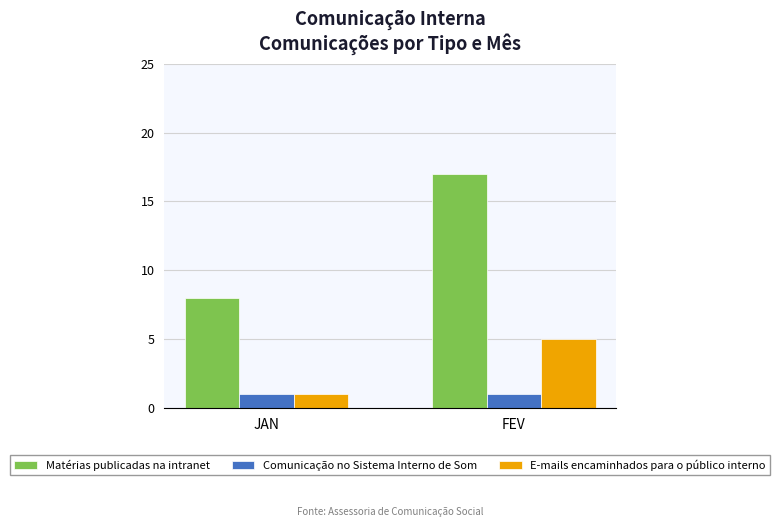

What is the label of the 1st bar from the right?

FEV